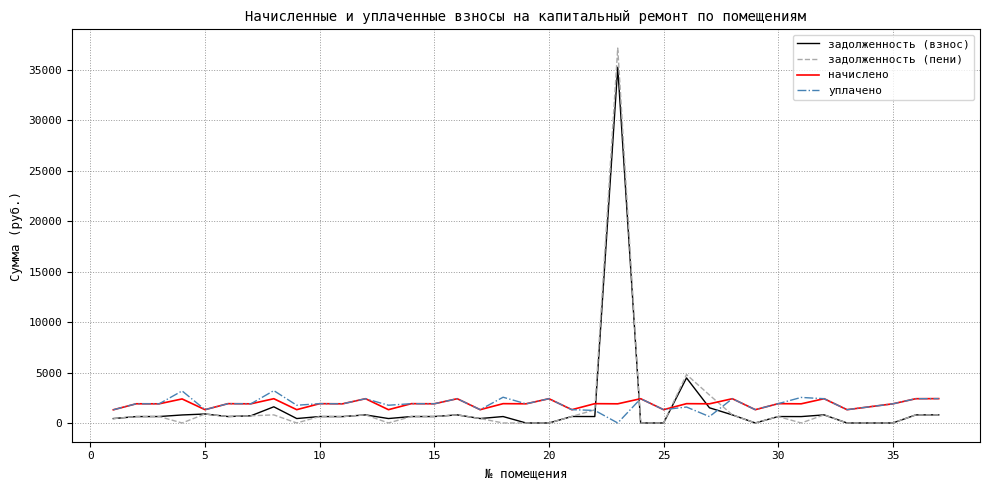

Which series has the largest range (max minus min)?

задолженность (пени)